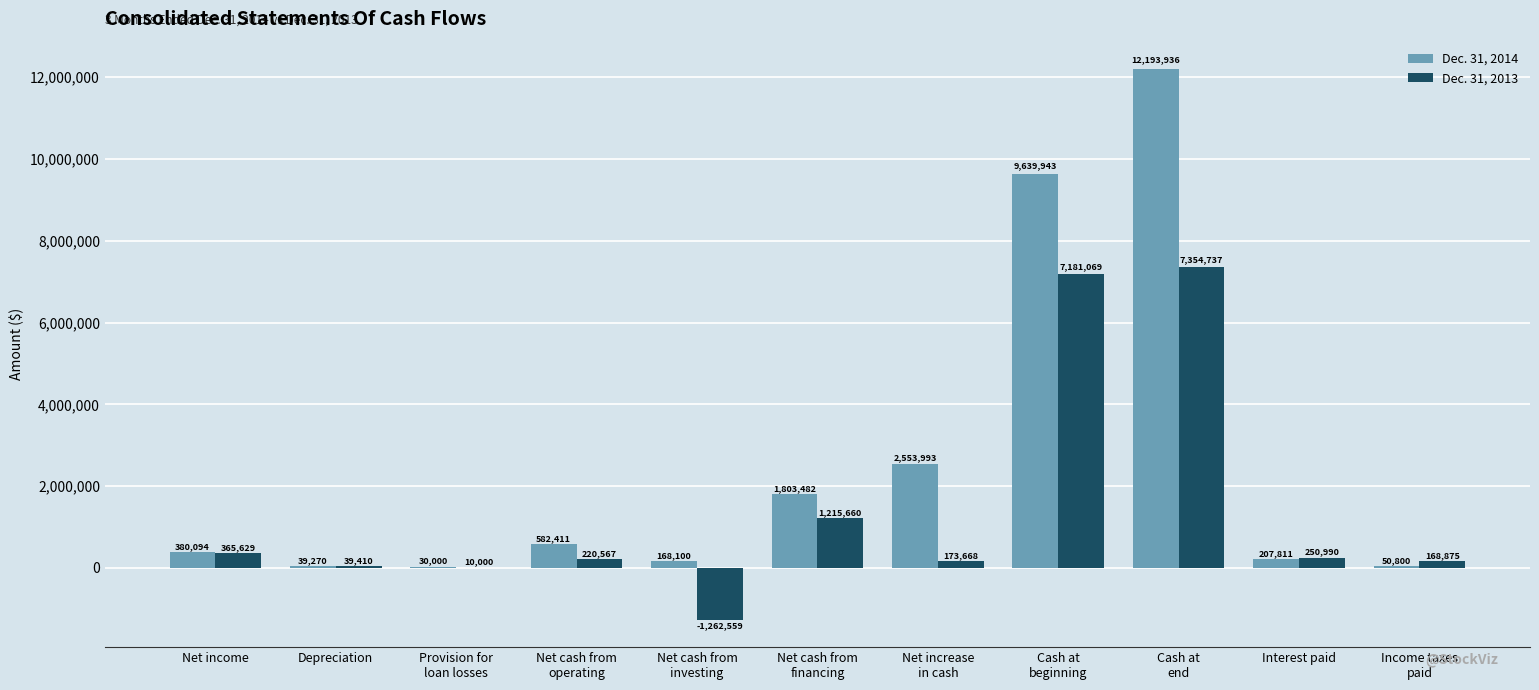

Which series has the widest spread of values?

Dec. 31, 2014